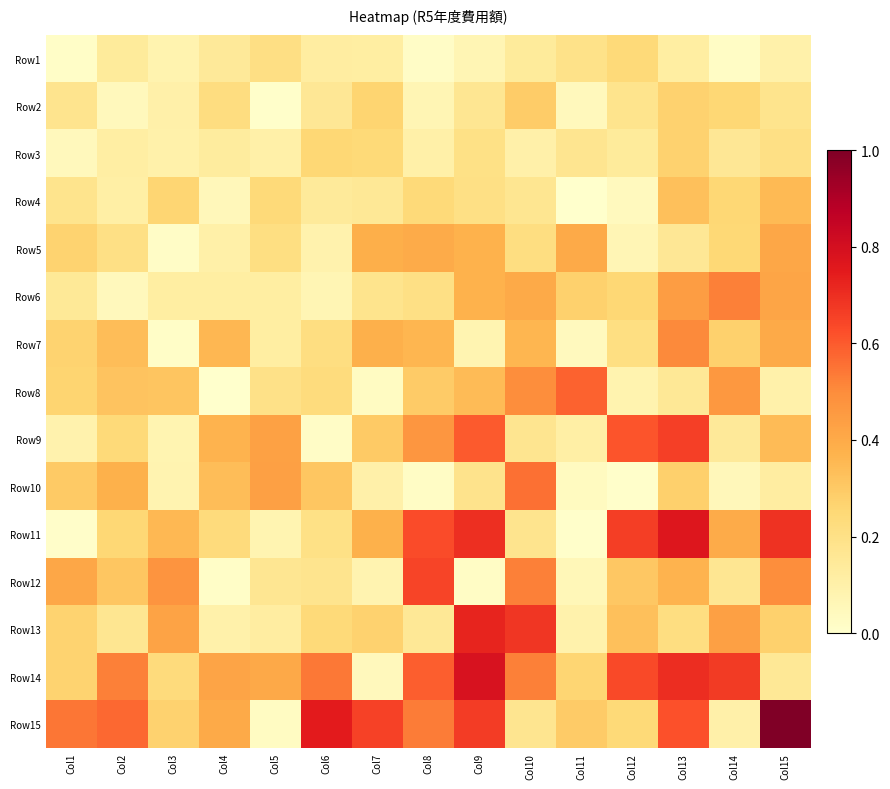

Reading left to right, extract all data points from this chart.

Row1: Col1=0.0	Col2=0.1	Col3=0.1	Col4=0.1	Col5=0.2	Col6=0.1	Col7=0.1	Col8=0.0	Col9=0.1	Col10=0.1	Col11=0.2	Col12=0.2	Col13=0.1	Col14=0.0	Col15=0.1
Row2: Col1=0.2	Col2=0.0	Col3=0.1	Col4=0.2	Col5=0.0	Col6=0.2	Col7=0.3	Col8=0.1	Col9=0.2	Col10=0.3	Col11=0.0	Col12=0.2	Col13=0.3	Col14=0.3	Col15=0.2
Row3: Col1=0.0	Col2=0.1	Col3=0.1	Col4=0.1	Col5=0.1	Col6=0.3	Col7=0.2	Col8=0.1	Col9=0.2	Col10=0.1	Col11=0.2	Col12=0.1	Col13=0.3	Col14=0.2	Col15=0.2
Row4: Col1=0.2	Col2=0.1	Col3=0.3	Col4=0.1	Col5=0.2	Col6=0.1	Col7=0.2	Col8=0.2	Col9=0.2	Col10=0.2	Col11=0.0	Col12=0.0	Col13=0.3	Col14=0.3	Col15=0.3
Row5: Col1=0.3	Col2=0.2	Col3=0.0	Col4=0.1	Col5=0.2	Col6=0.1	Col7=0.4	Col8=0.4	Col9=0.4	Col10=0.2	Col11=0.4	Col12=0.1	Col13=0.2	Col14=0.2	Col15=0.4
Row6: Col1=0.1	Col2=0.0	Col3=0.1	Col4=0.1	Col5=0.1	Col6=0.1	Col7=0.2	Col8=0.2	Col9=0.4	Col10=0.4	Col11=0.3	Col12=0.3	Col13=0.4	Col14=0.5	Col15=0.4
Row7: Col1=0.3	Col2=0.3	Col3=0.0	Col4=0.4	Col5=0.1	Col6=0.2	Col7=0.4	Col8=0.4	Col9=0.1	Col10=0.4	Col11=0.0	Col12=0.2	Col13=0.5	Col14=0.3	Col15=0.4
Row8: Col1=0.3	Col2=0.3	Col3=0.3	Col4=0.0	Col5=0.2	Col6=0.2	Col7=0.0	Col8=0.3	Col9=0.3	Col10=0.5	Col11=0.6	Col12=0.1	Col13=0.2	Col14=0.5	Col15=0.1
Row9: Col1=0.1	Col2=0.2	Col3=0.1	Col4=0.4	Col5=0.4	Col6=0.0	Col7=0.3	Col8=0.5	Col9=0.6	Col10=0.2	Col11=0.1	Col12=0.6	Col13=0.7	Col14=0.1	Col15=0.3
Row10: Col1=0.3	Col2=0.4	Col3=0.1	Col4=0.3	Col5=0.4	Col6=0.3	Col7=0.1	Col8=0.0	Col9=0.2	Col10=0.6	Col11=0.0	Col12=0.0	Col13=0.3	Col14=0.1	Col15=0.1
Row11: Col1=0.0	Col2=0.3	Col3=0.4	Col4=0.2	Col5=0.1	Col6=0.2	Col7=0.4	Col8=0.6	Col9=0.7	Col10=0.2	Col11=0.0	Col12=0.7	Col13=0.8	Col14=0.4	Col15=0.7
Row12: Col1=0.4	Col2=0.3	Col3=0.5	Col4=0.0	Col5=0.2	Col6=0.2	Col7=0.1	Col8=0.6	Col9=0.0	Col10=0.5	Col11=0.1	Col12=0.3	Col13=0.4	Col14=0.2	Col15=0.5
Row13: Col1=0.3	Col2=0.2	Col3=0.4	Col4=0.1	Col5=0.1	Col6=0.2	Col7=0.3	Col8=0.2	Col9=0.7	Col10=0.7	Col11=0.1	Col12=0.3	Col13=0.2	Col14=0.4	Col15=0.3
Row14: Col1=0.3	Col2=0.5	Col3=0.2	Col4=0.4	Col5=0.4	Col6=0.5	Col7=0.0	Col8=0.6	Col9=0.8	Col10=0.5	Col11=0.3	Col12=0.6	Col13=0.7	Col14=0.7	Col15=0.2
Row15: Col1=0.5	Col2=0.6	Col3=0.3	Col4=0.4	Col5=0.0	Col6=0.7	Col7=0.7	Col8=0.5	Col9=0.7	Col10=0.2	Col11=0.3	Col12=0.2	Col13=0.6	Col14=0.1	Col15=1.0